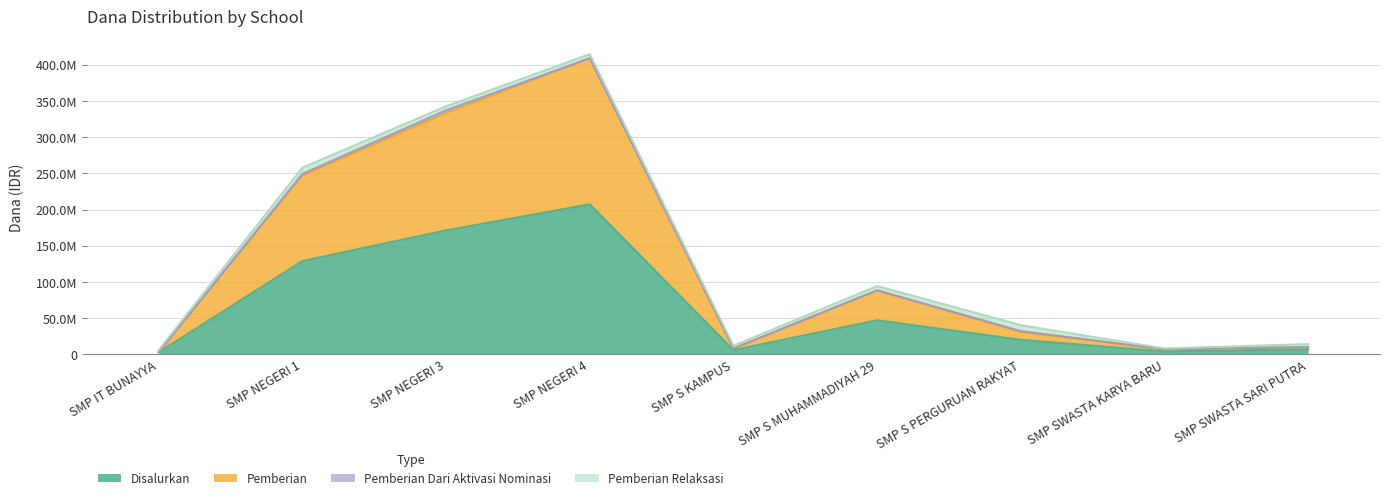

How many data points in Disalurkan are above 20250000?

4